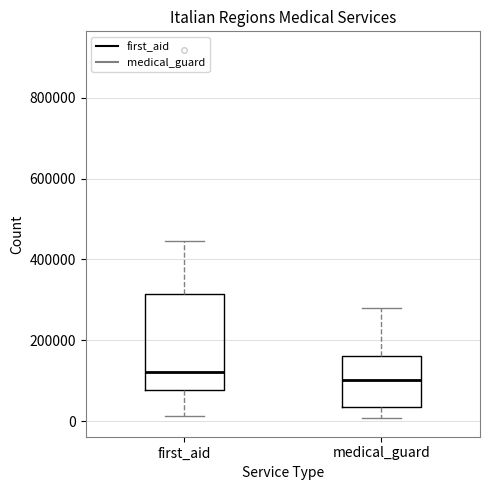

Where does the lower whisker of the box for medical_guard end on the y-axis? The values are not printed on the chart, so give them approximately, as read against the axis.

0